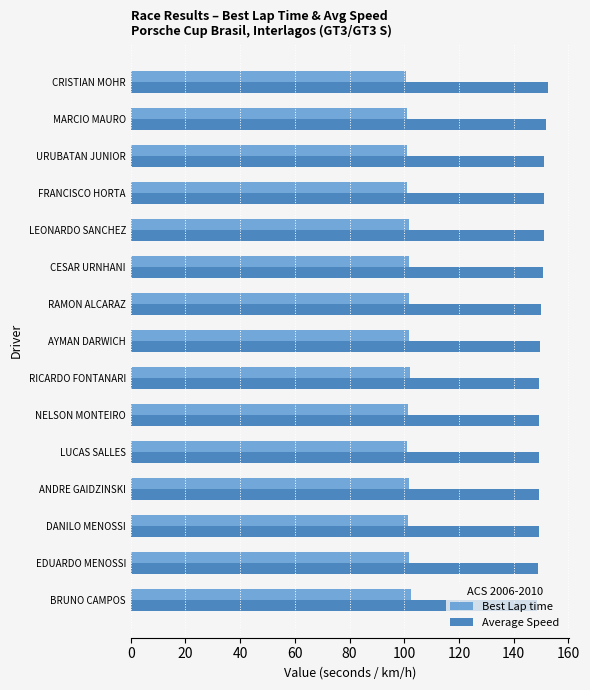

Read the Best Lap time value at MARCIO MAURO.

101.0